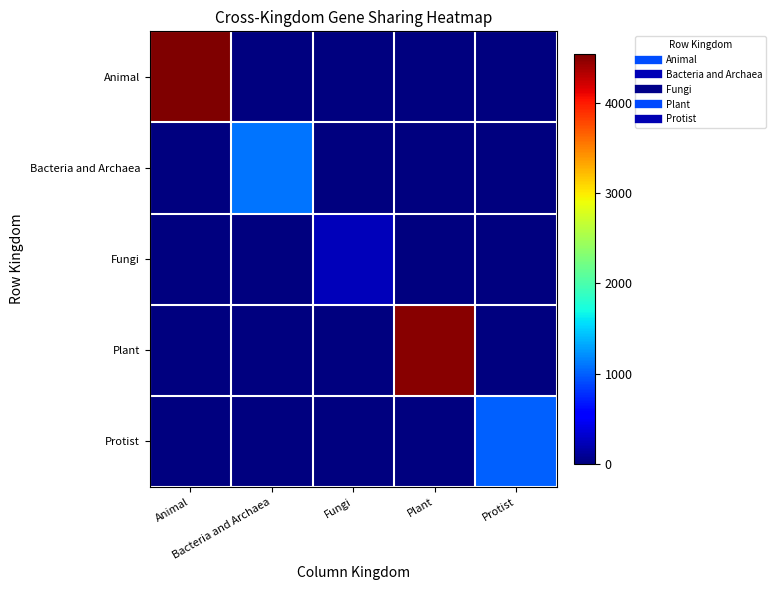

Between Bacteria and Archaea and Plant, which series saw the biggest shift?

Plant